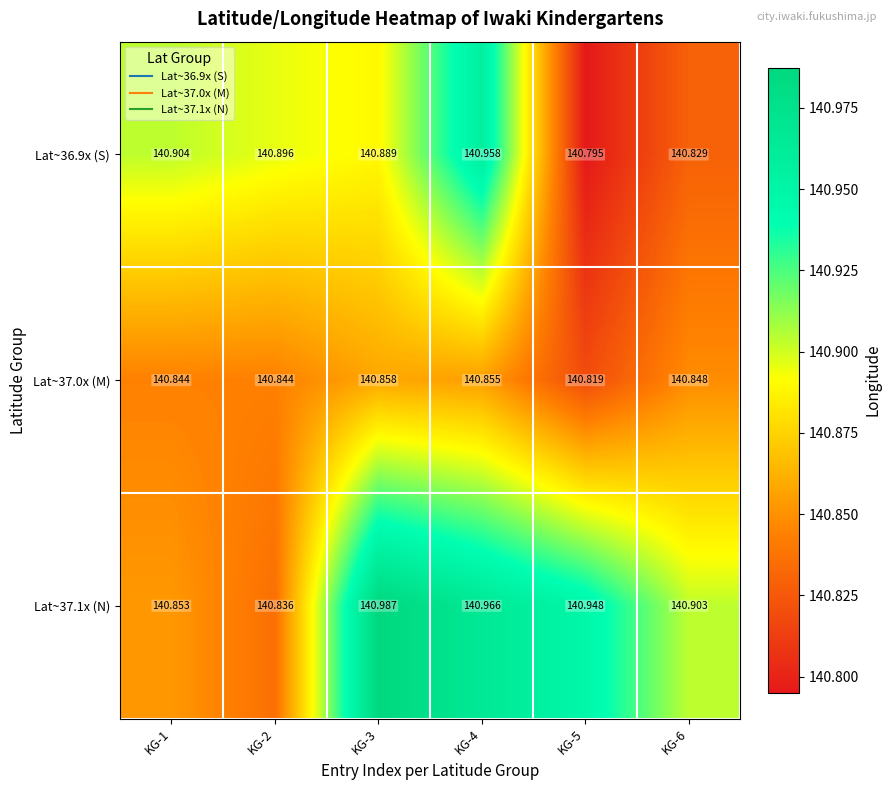

Count the number of data series in this chart.

3